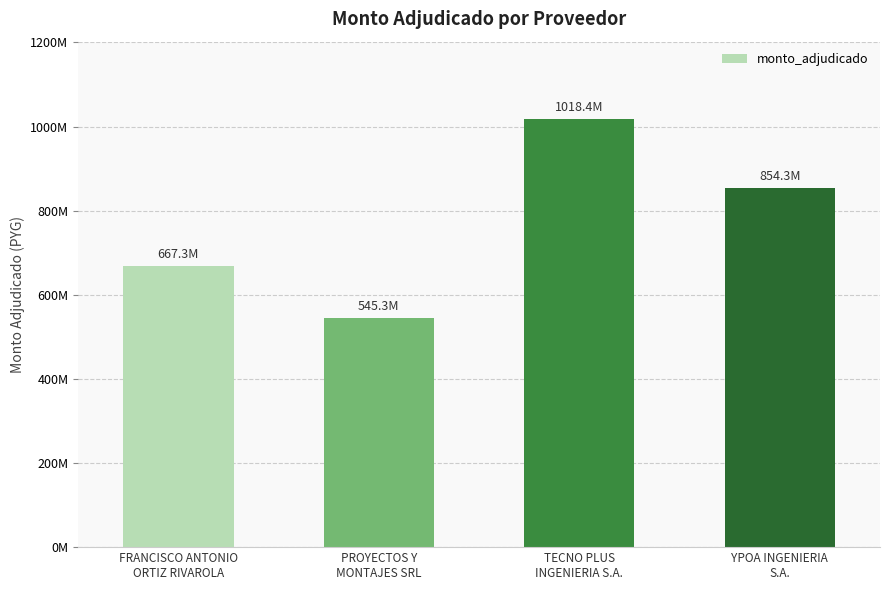

Reading left to right, transcribe all the data shown in this chart.

FRANCISCO ANTONIO
ORTIZ RIVAROLA=667291200	PROYECTOS Y
MONTAJES SRL=545347681	TECNO PLUS
INGENIERIA S.A.=1018415348	YPOA INGENIERIA
S.A.=854306872